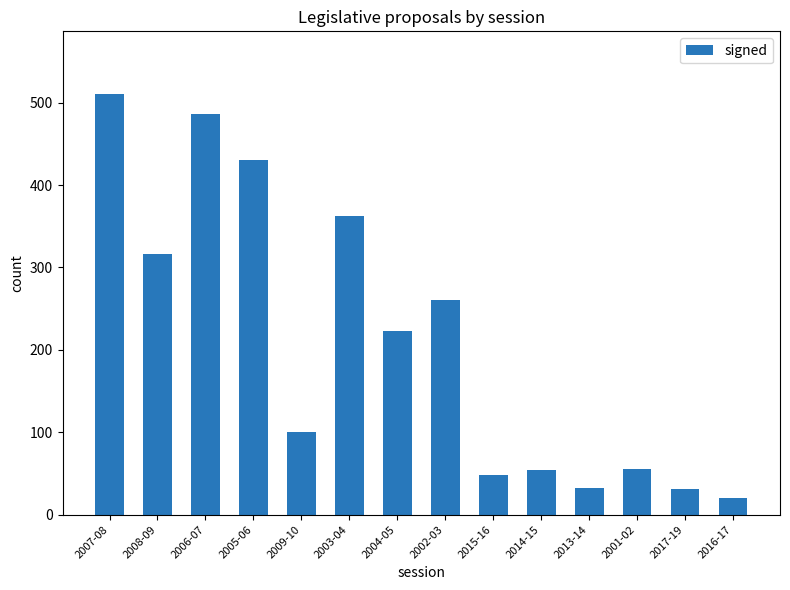

What is the change in value from 2009-10 to 2015-16?

-53